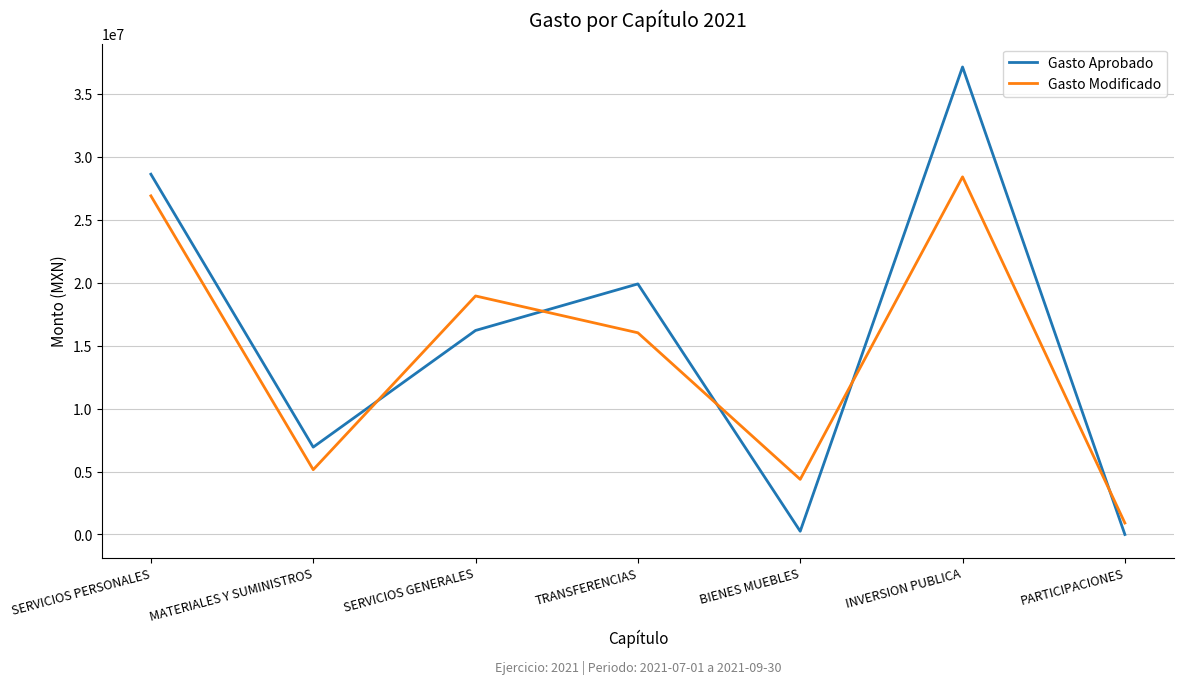

How many values in the Gasto Modificado series exceed 16015884?

4